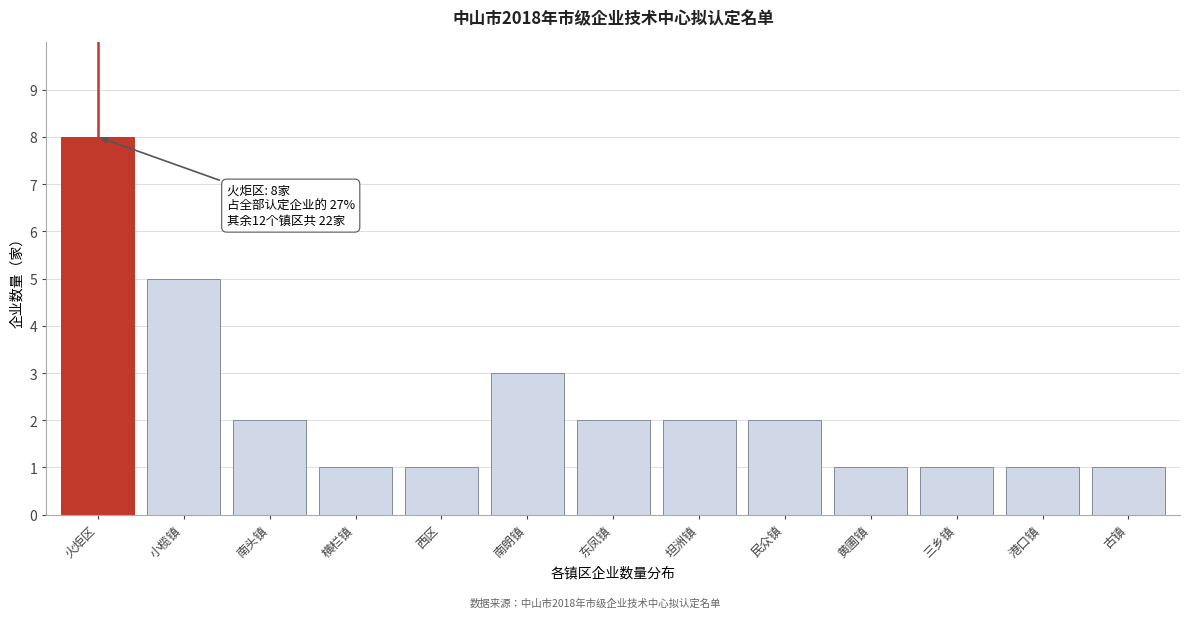

Reading right to left, transcribe all the data shown in this chart.

1	1	1	1	2	2	2	3	1	1	2	5	8